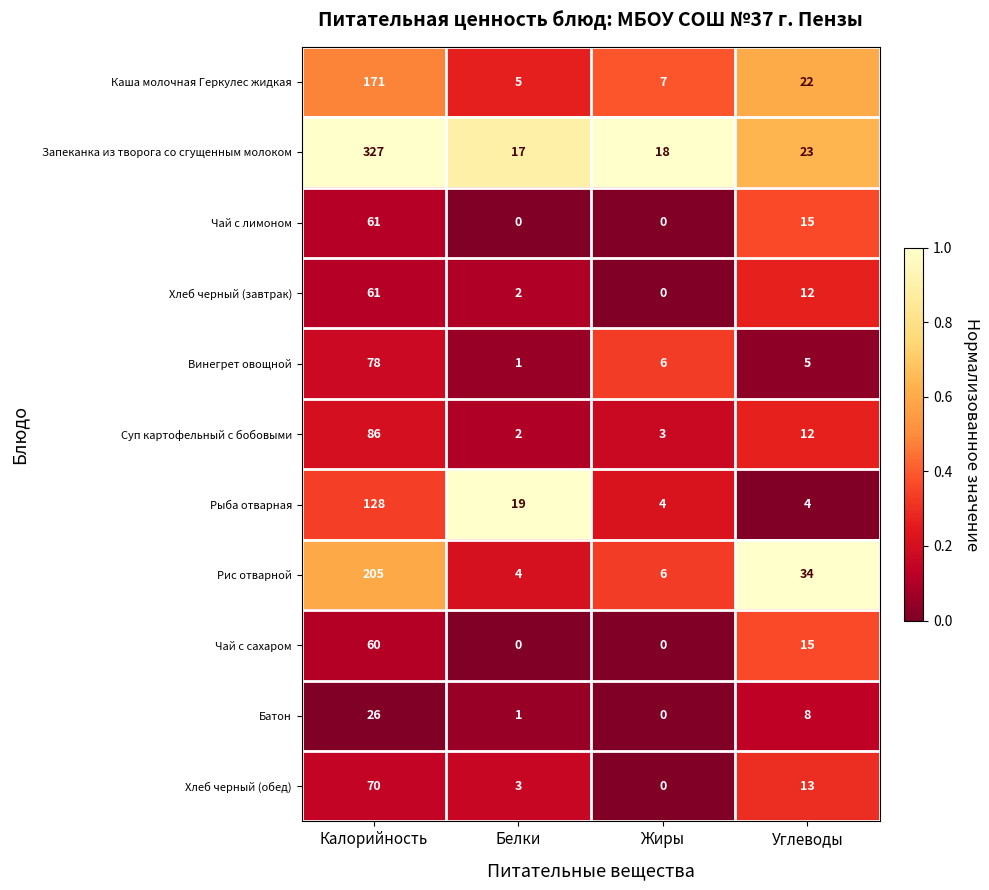

What is the average value of the Рис отварной series?

62